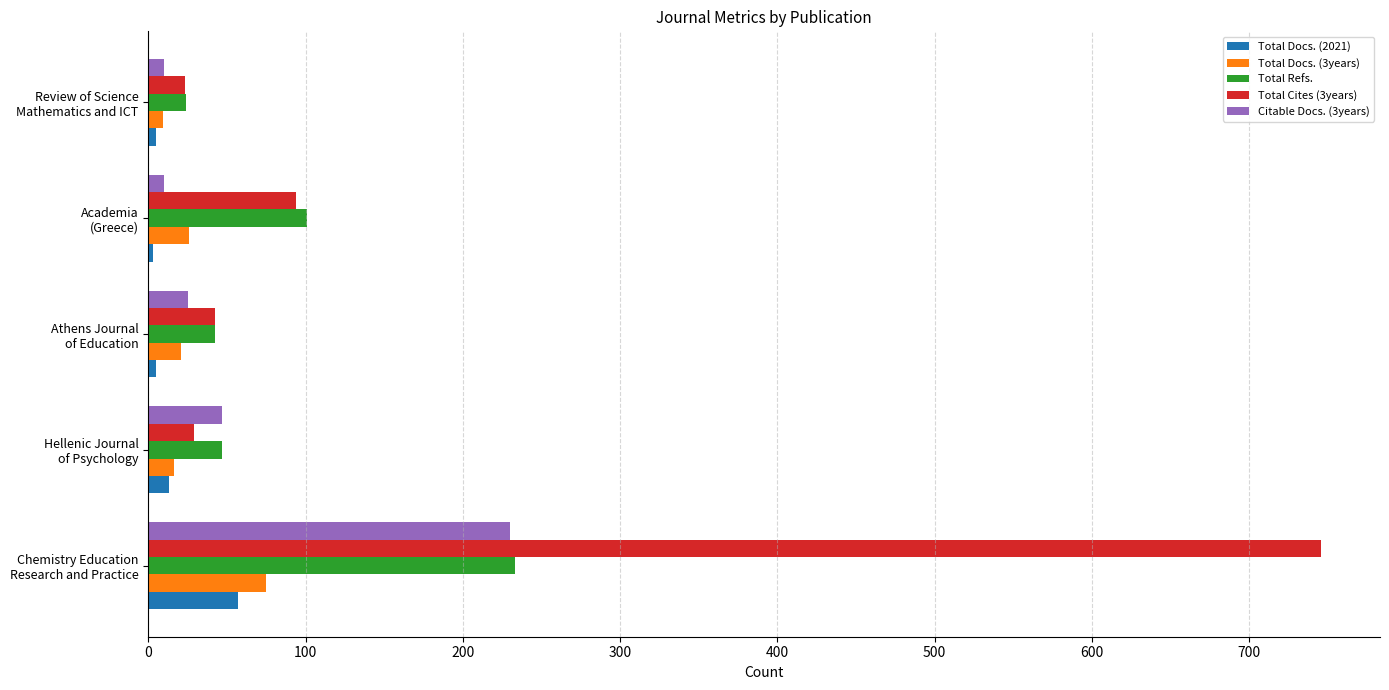

Which series has the largest total across all categories?

Total Cites (3years)